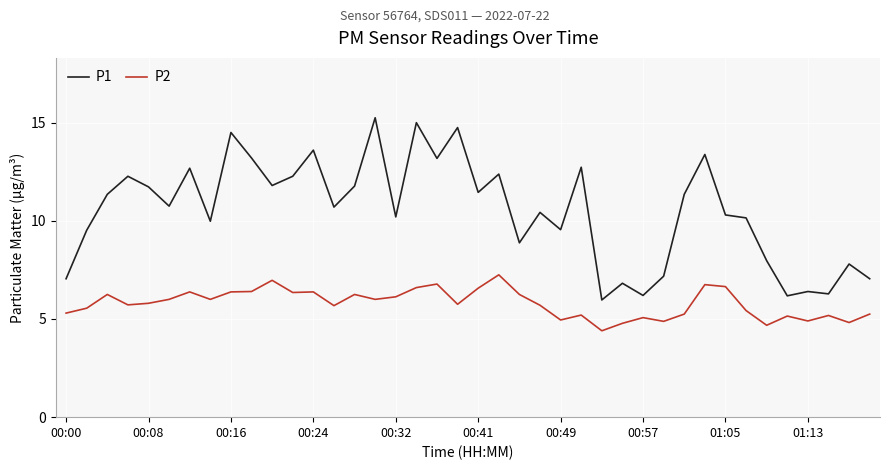

What is the difference between the maximum and minimum values in the P1 series?

9.3